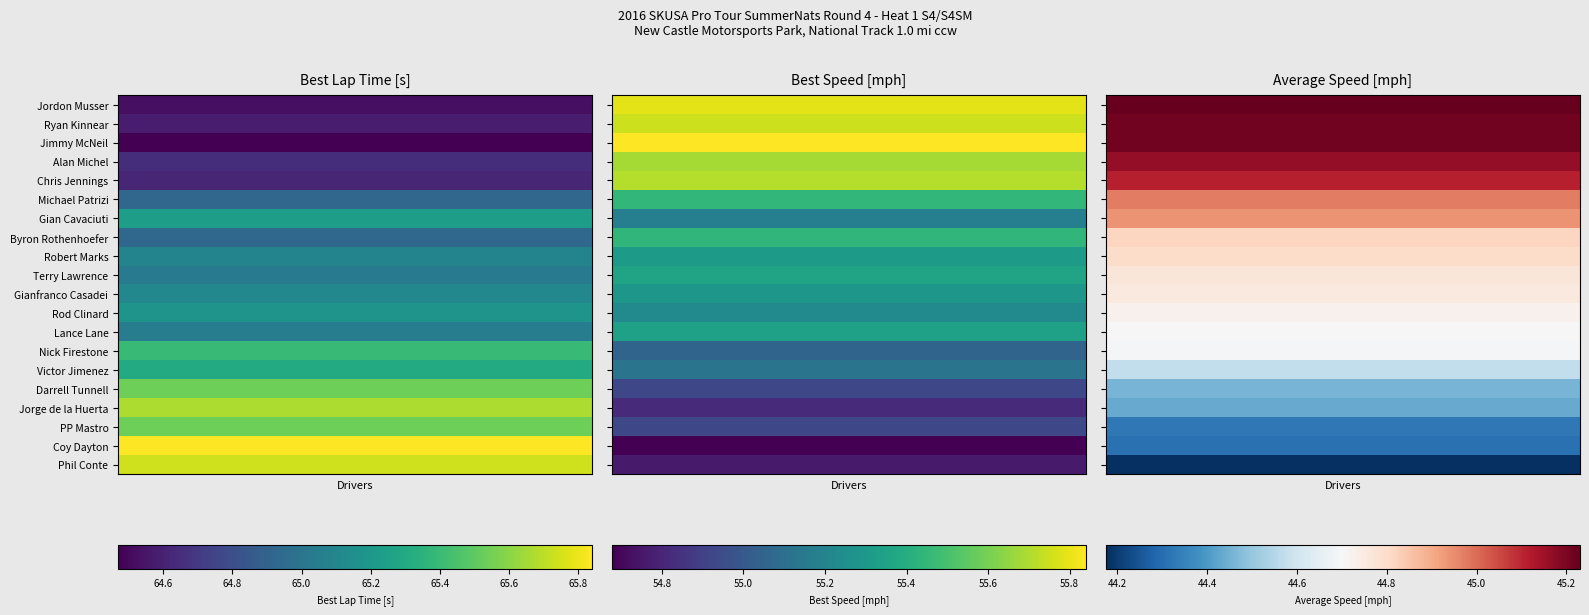

The value of Nick Firestone at 2 is 44.7. True or false?

True